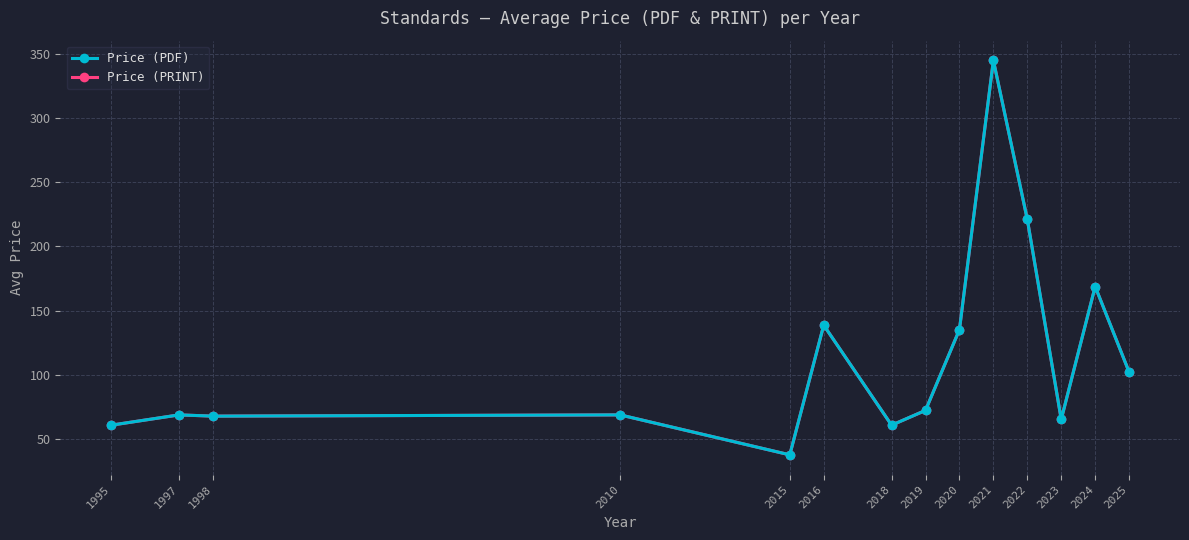

Does the chart have visible grid lines?

Yes